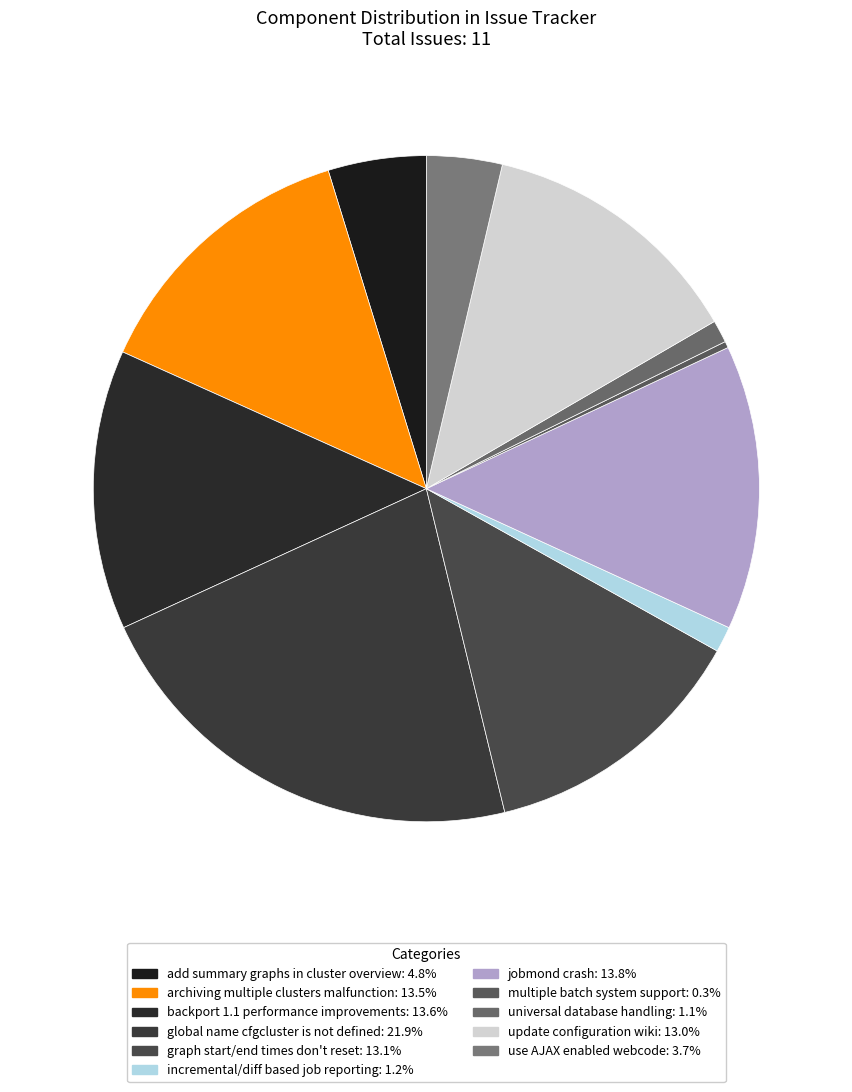

Is there any slice that represents more than half of the pie?

No